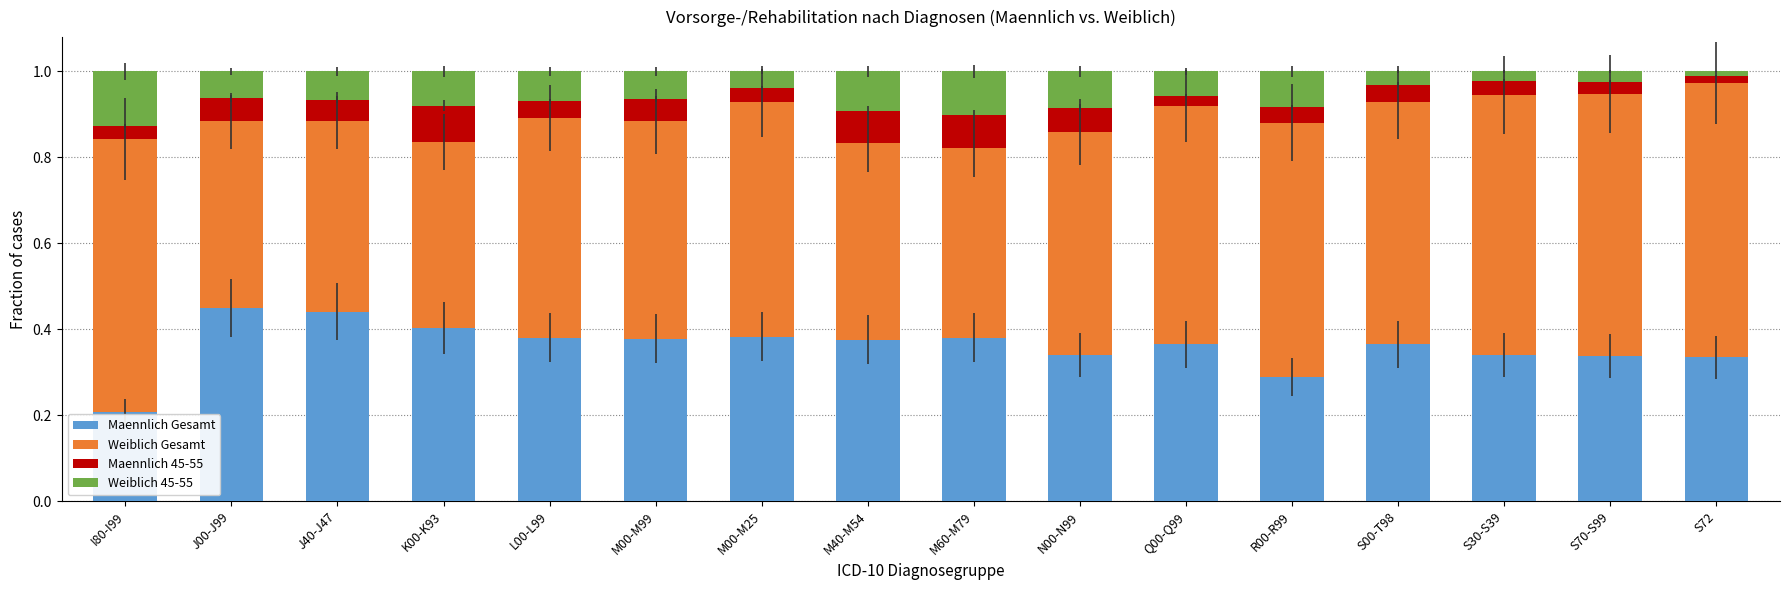

The Maennlich Gesamt series shows 0.3 at R00-R99. True or false?

True